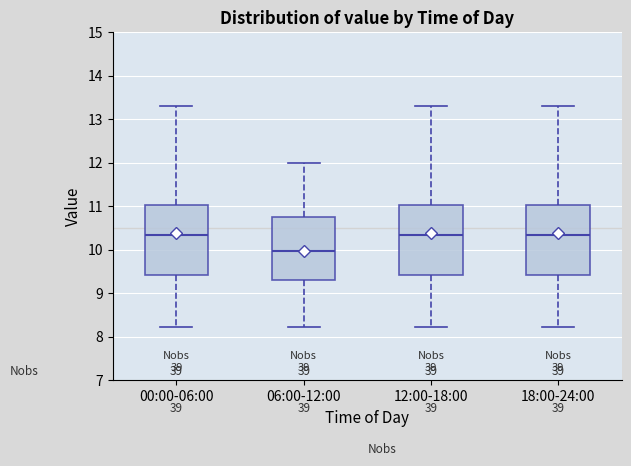

Reading left to right, transcribe this box plot: for each box, give where its median line is, the range the box spans, and where its two whiskers end, as read against the y-axis. The values are not printed on the chart, so give them approximately, as read against the axis.

00:00-06:00: median 10.4, box 9.4 to 11.0, whiskers 8.2 to 13.3
06:00-12:00: median 10.0, box 9.3 to 10.8, whiskers 8.2 to 12.0
12:00-18:00: median 10.4, box 9.4 to 11.0, whiskers 8.2 to 13.3
18:00-24:00: median 10.4, box 9.4 to 11.0, whiskers 8.2 to 13.3